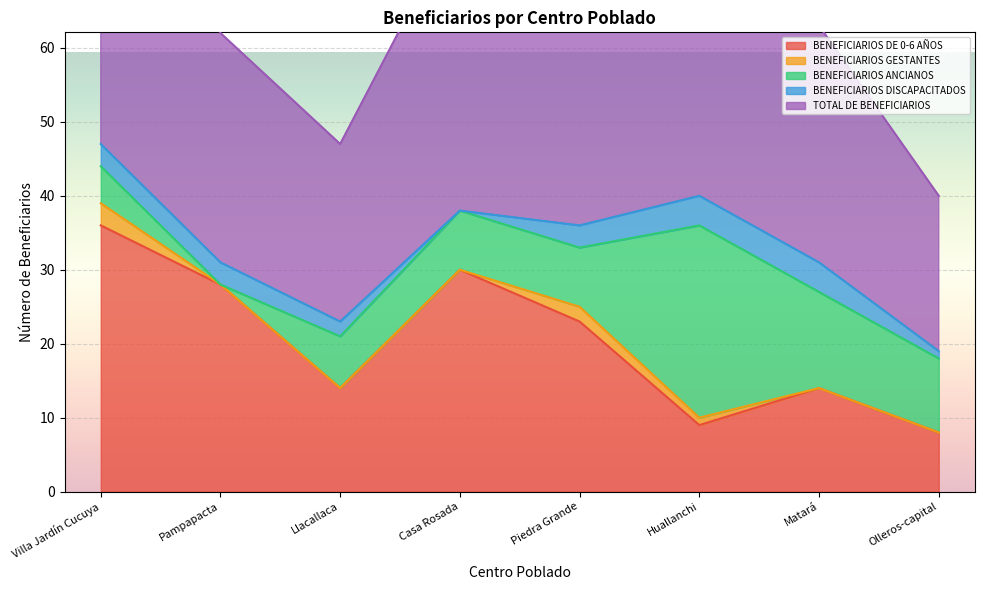

How many lines are shown in the chart?

5